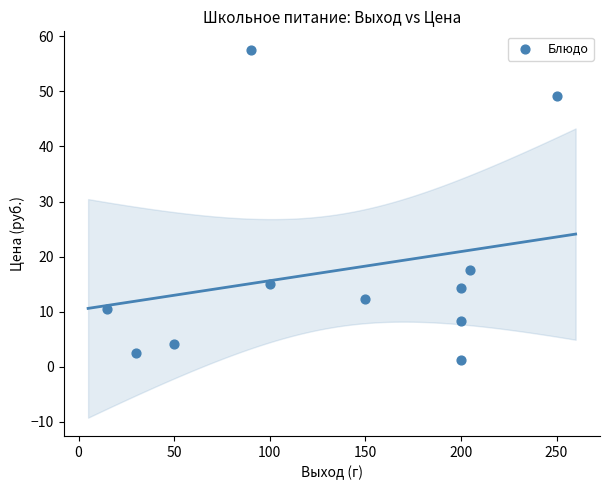

What is the average Y value?

17.5